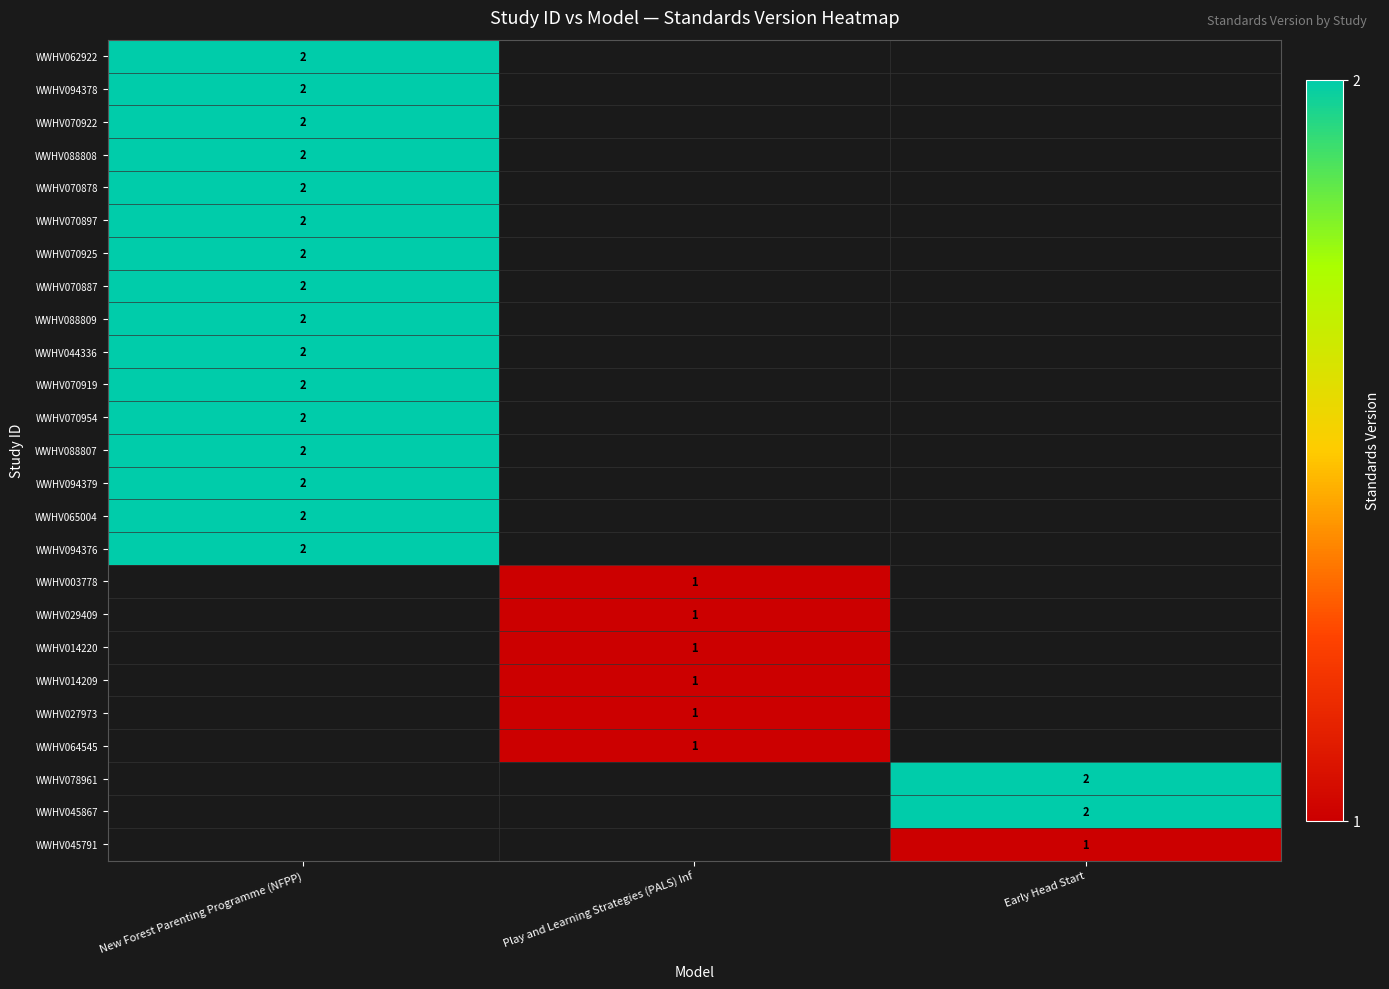

What is the smallest value displayed?

1.0